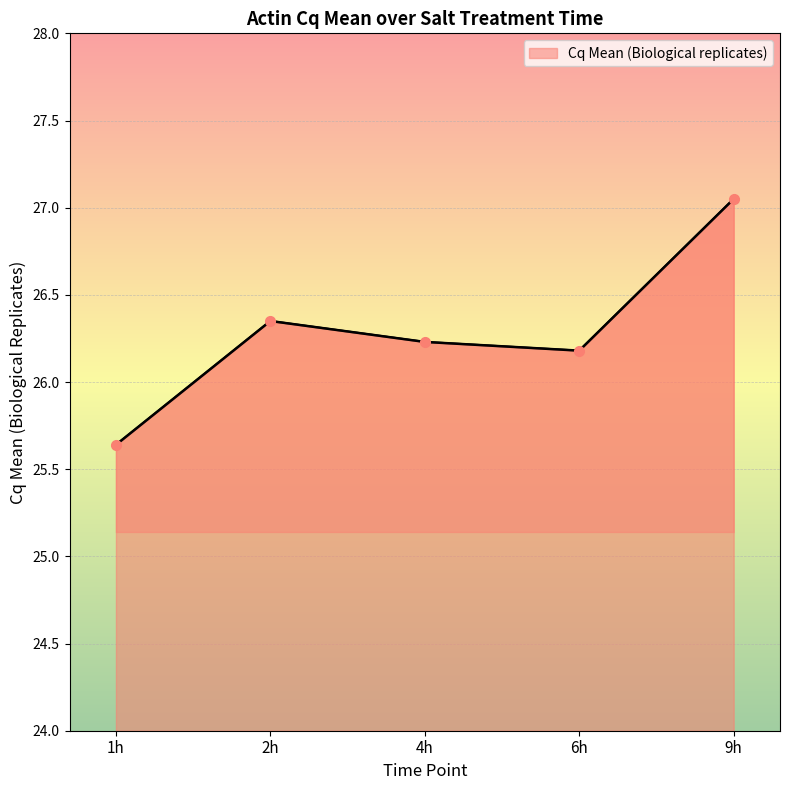

Reading left to right, what are all the values shown in this chart?

1h=25.6	2h=26.4	4h=26.2	6h=26.2	9h=27.1